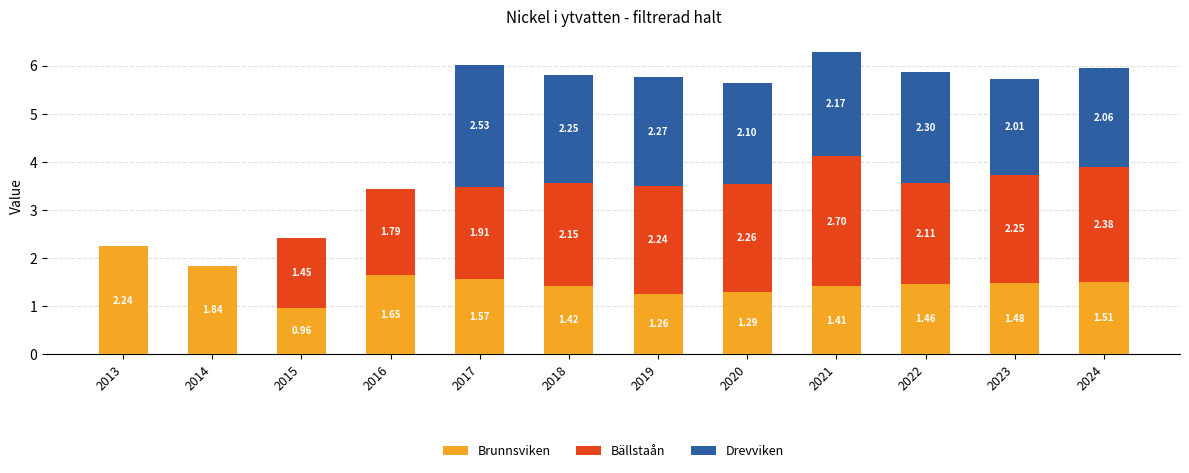

At which category is the sum across all series the highest?

2021